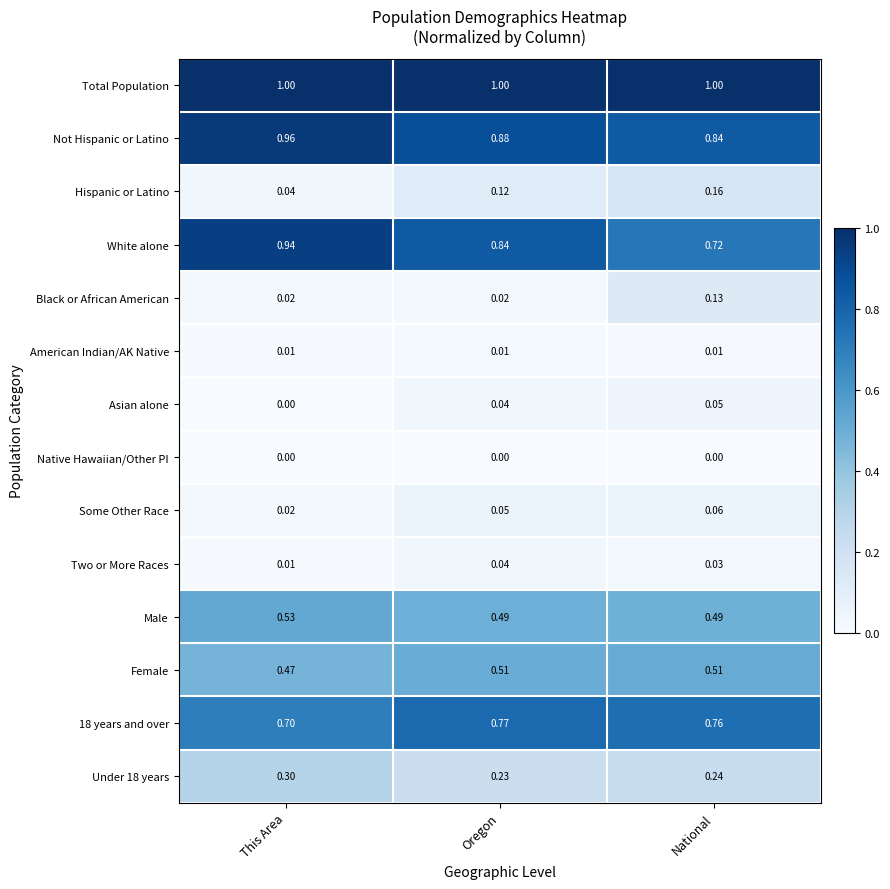

List the labels in order of Asian alone value, largest first.

National, Oregon, This Area